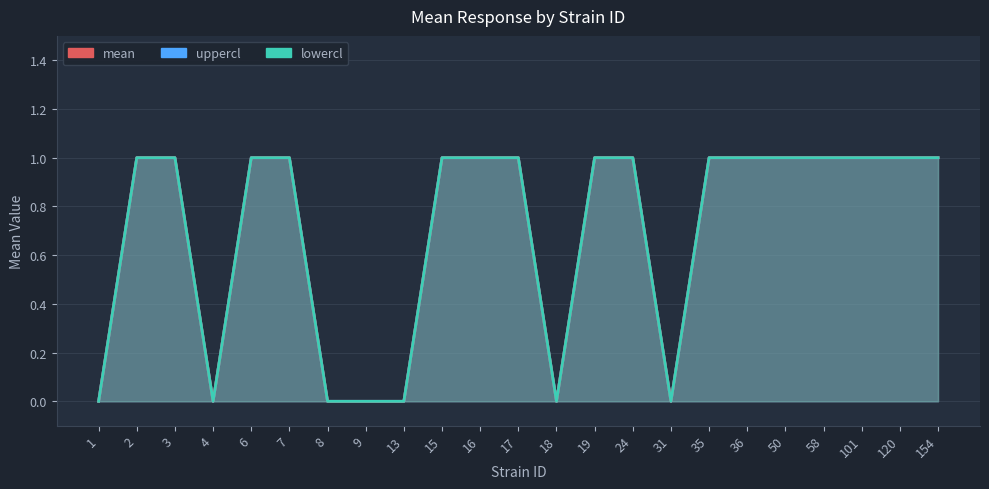

Which series changed the most between 7 and 35?

mean